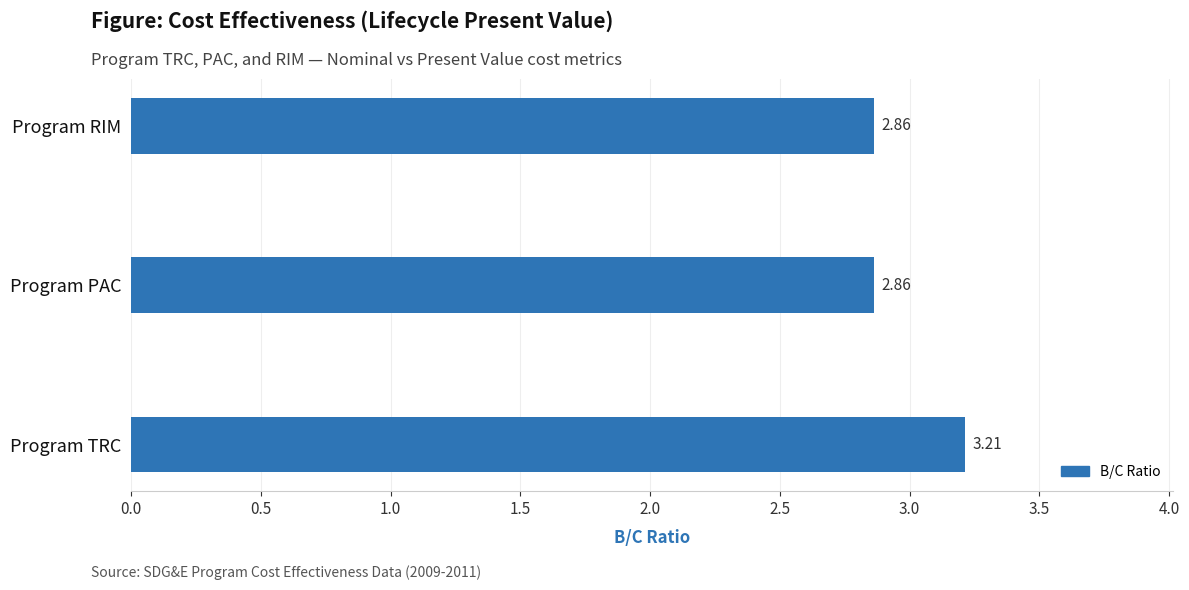

At which category does the chart reach its peak across all series?

Program TRC